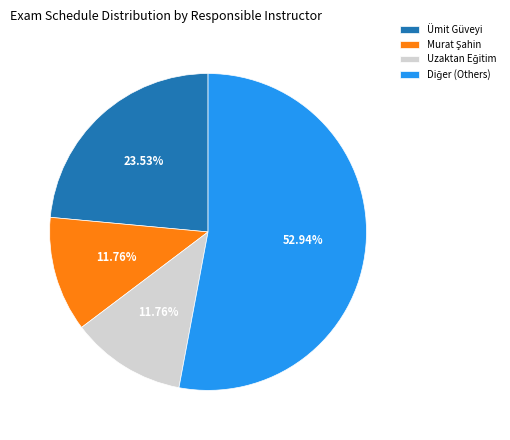

Is there a majority slice in this chart?

Yes